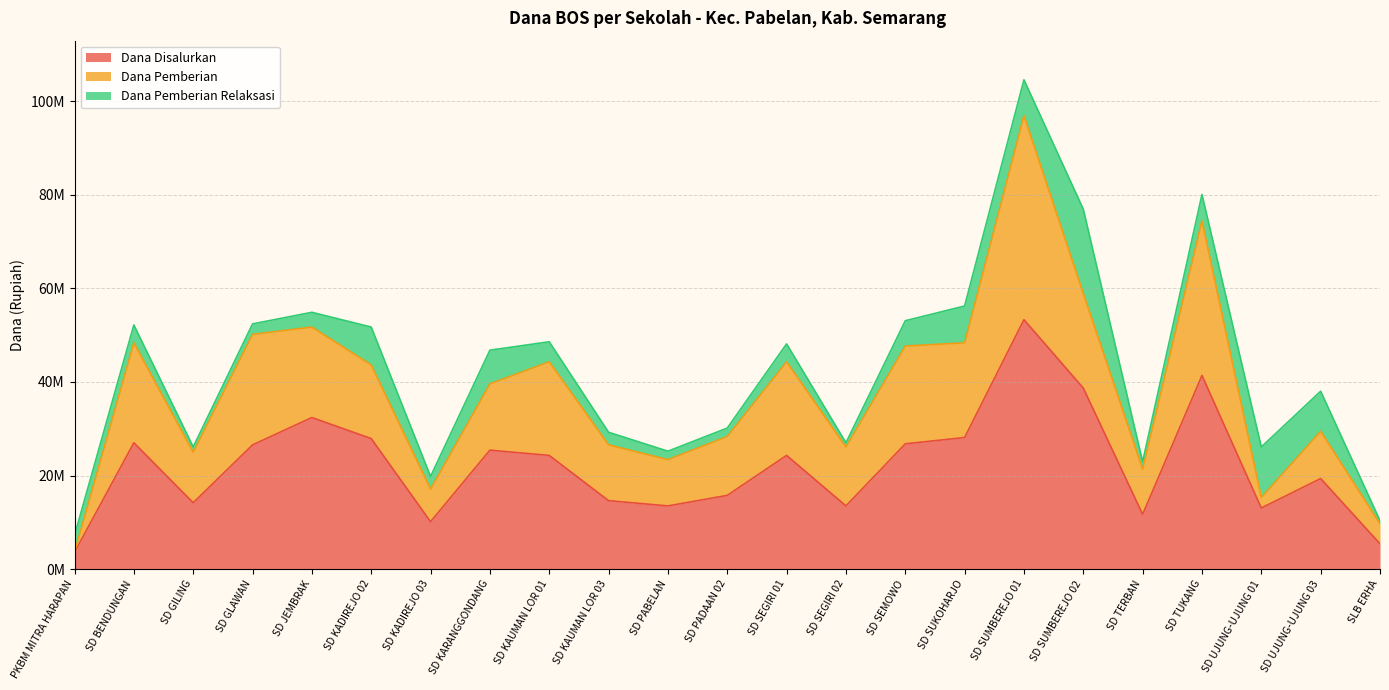

Rank the series at SD TUKANG from lowest to highest value.

Dana Pemberian Relaksasi, Dana Pemberian, Dana Disalurkan